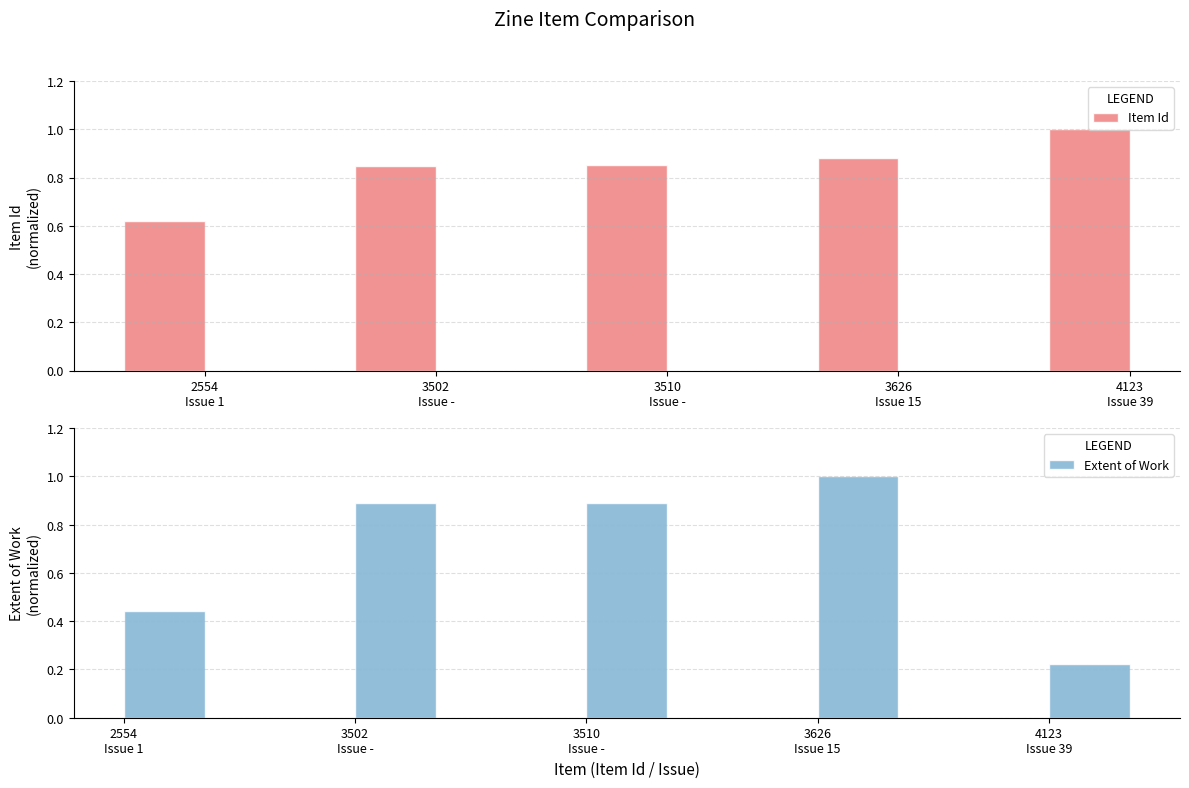

What is the value of the Extent of Work bar at the 1st from the left?

0.4